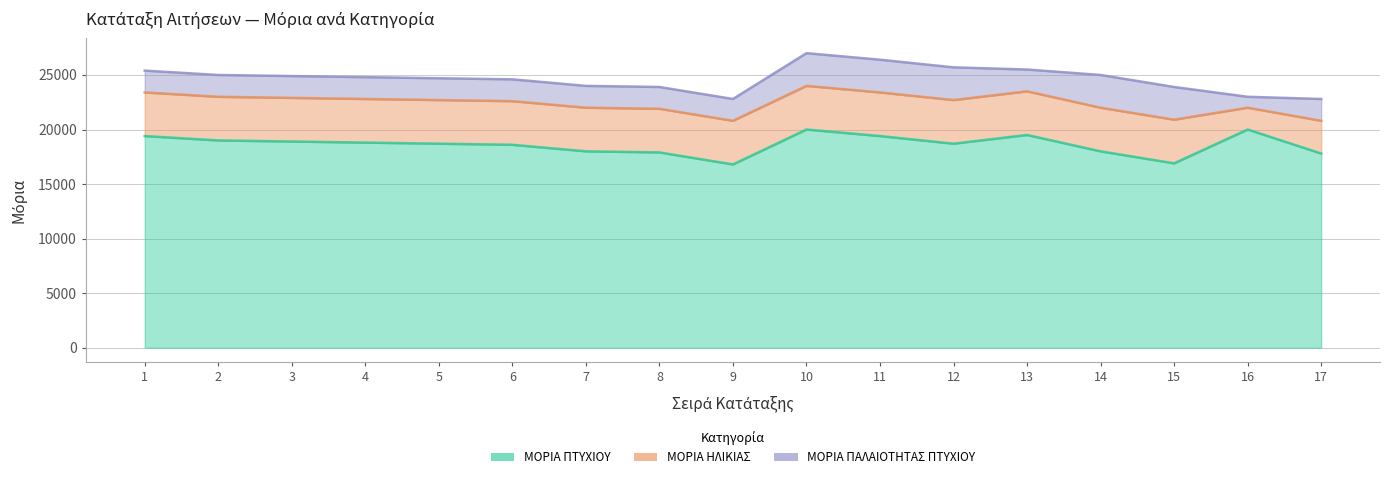

Where is the first local minimum for ΜΟΡΙΑ ΠΤΥΧΙΟΥ?

9